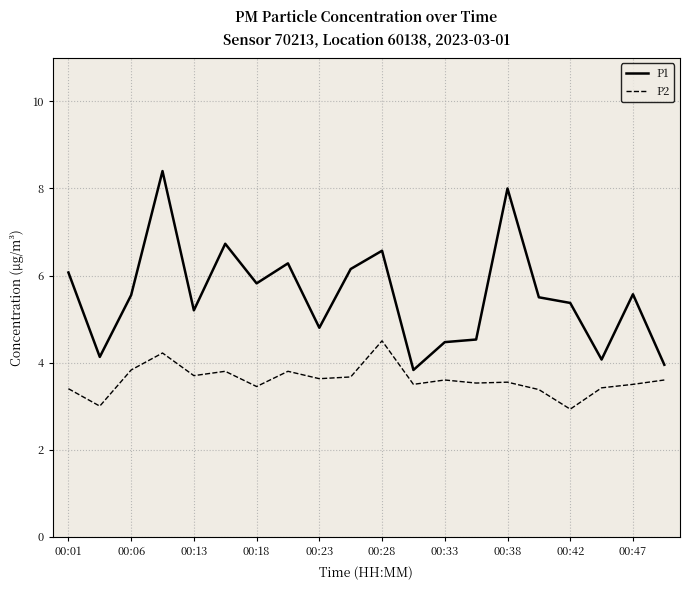

What is the sum of all P1 values?

111.0